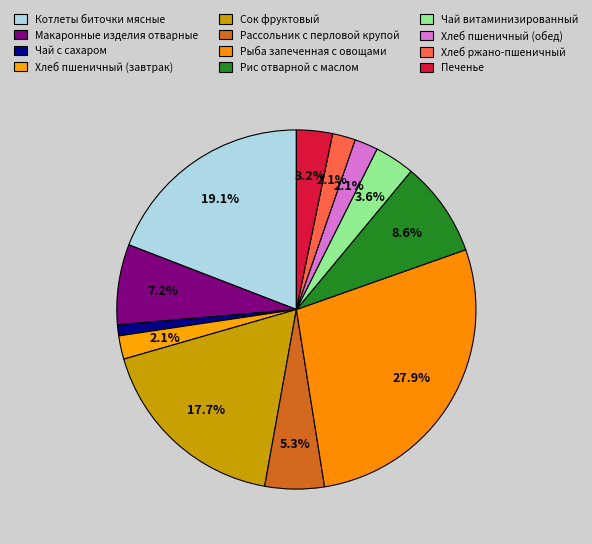

How many segments does this pie chart have?

12